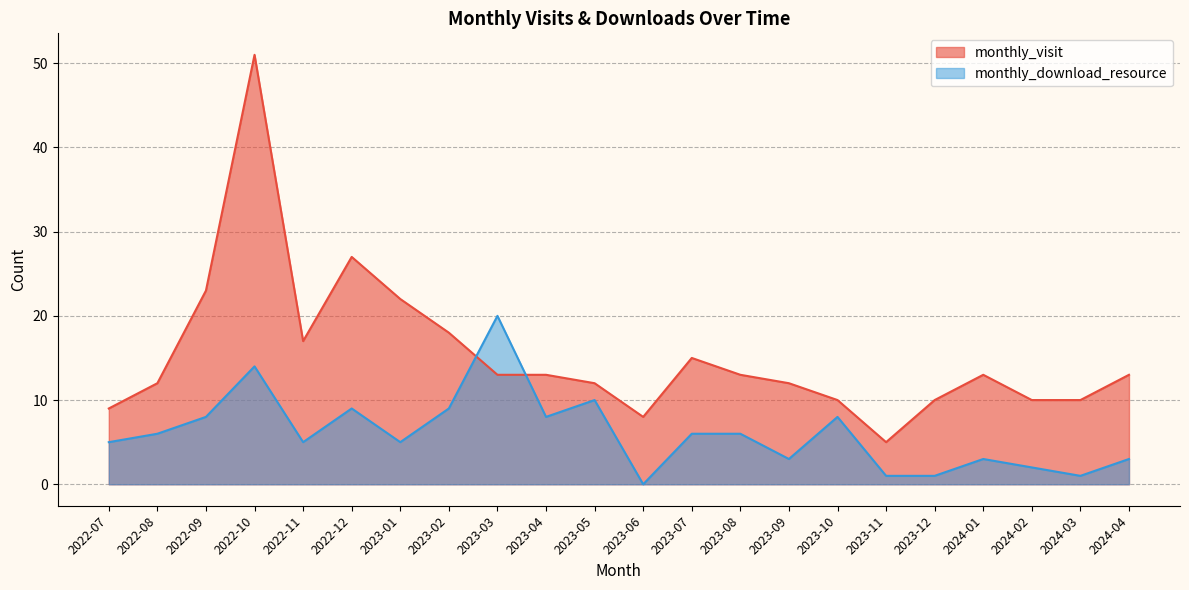

List the labels in order of monthly_visit value, smallest first.

2023-11, 2023-06, 2022-07, 2023-10, 2023-12, 2024-02, 2024-03, 2022-08, 2023-05, 2023-09, 2023-03, 2023-04, 2023-08, 2024-01, 2024-04, 2023-07, 2022-11, 2023-02, 2023-01, 2022-09, 2022-12, 2022-10